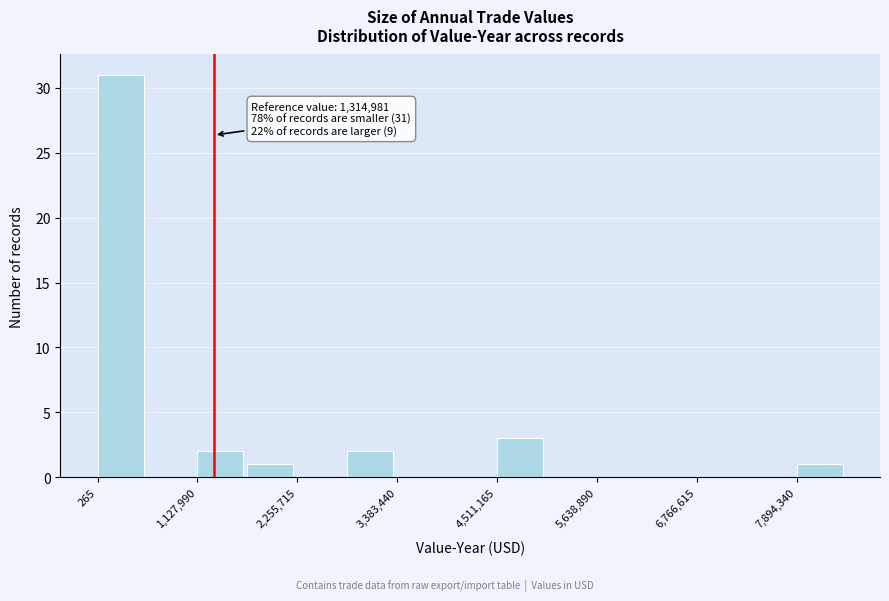

Read against the x-axis, roughly where is the centre of the tallest bar?

200000